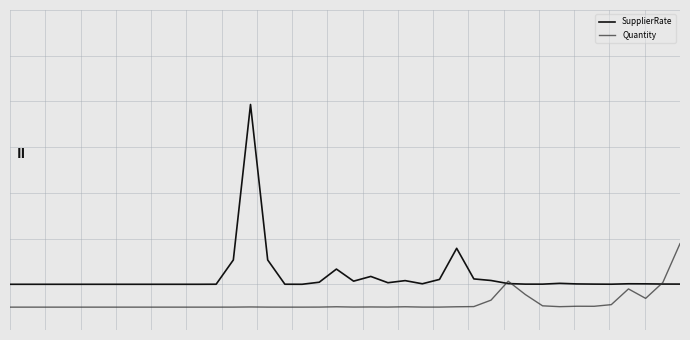

Does the chart display data point markers on the line(s)?

No